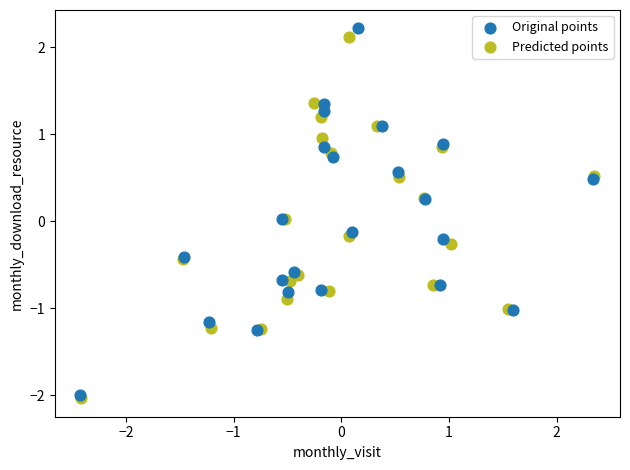

Which series contains the highest Y value?

Original points